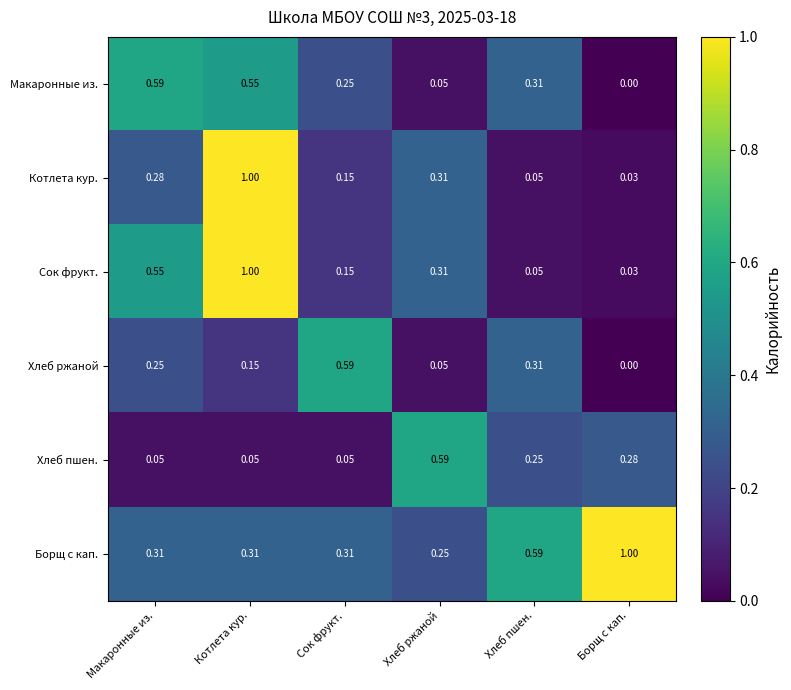

Where is Борщ с кап. nearest to the value 0?

Хлеб ржаной